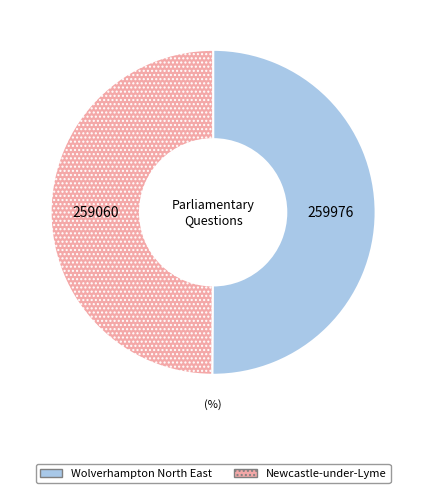

The Wolverhampton North East slice represents 50% of the pie. True or false?

True